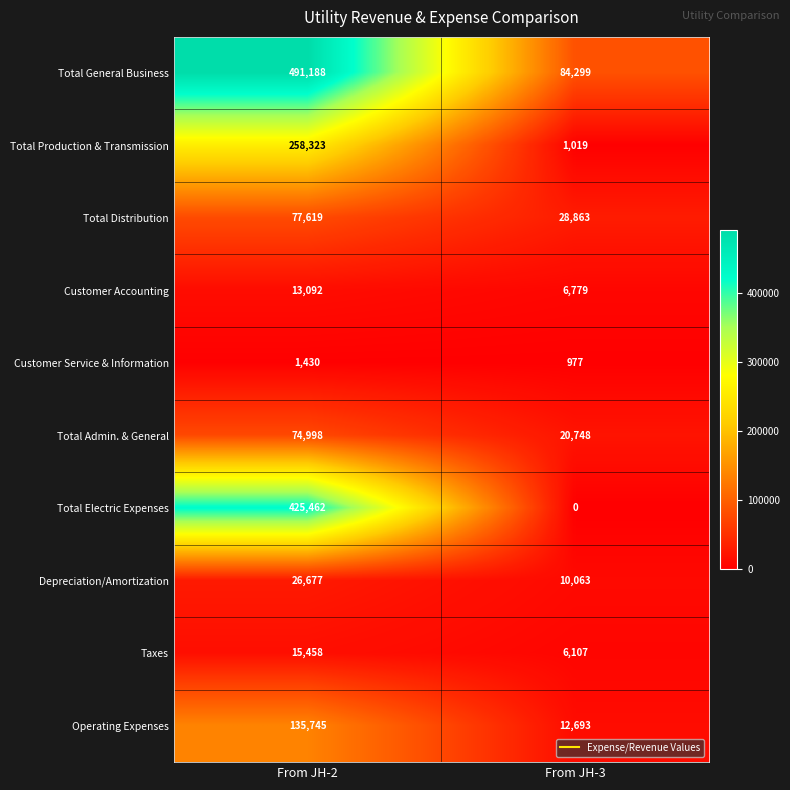

Which category has the highest value in the Total Electric Expenses series?

From JH-2